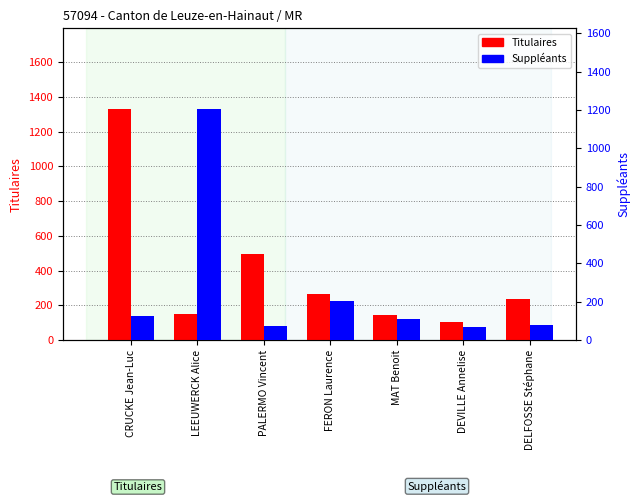

List the series in order of their peak value, highest first.

Titulaires, Suppléants